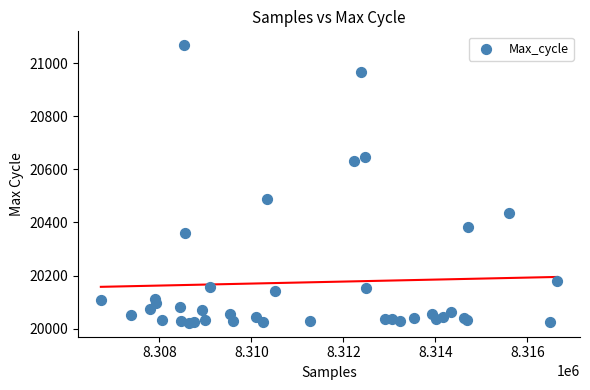

What Y value in the scatter plot is closest to 20544?

20487